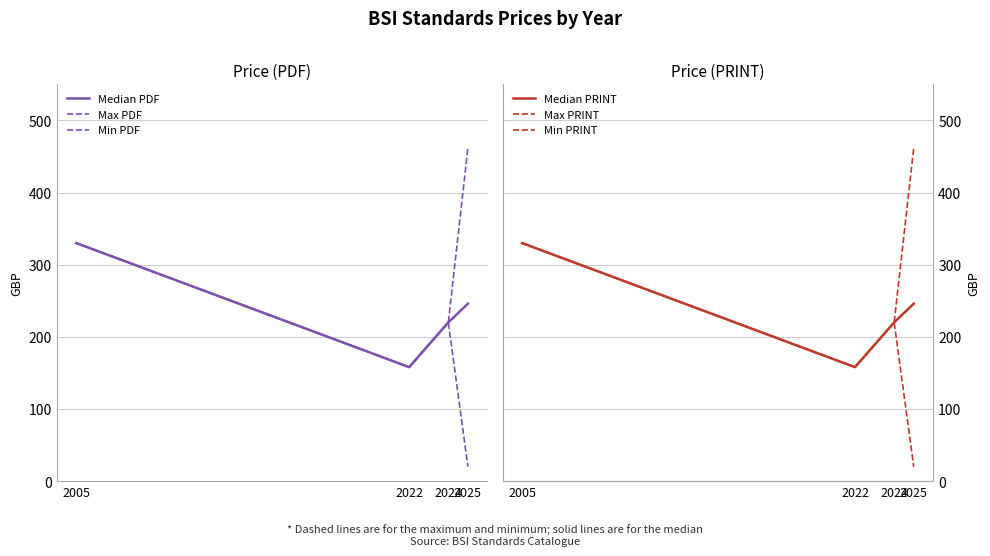

How many data points in Median PDF are less than 246?

2